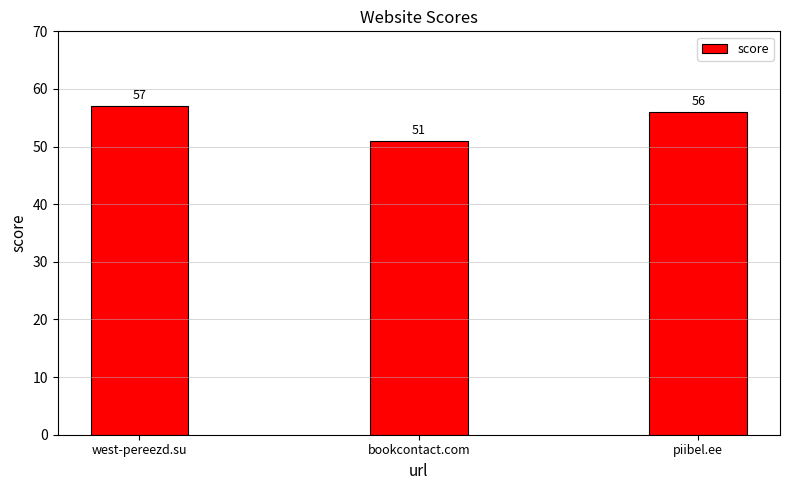

Reading left to right, what are all the values shown in this chart?

57	51	56